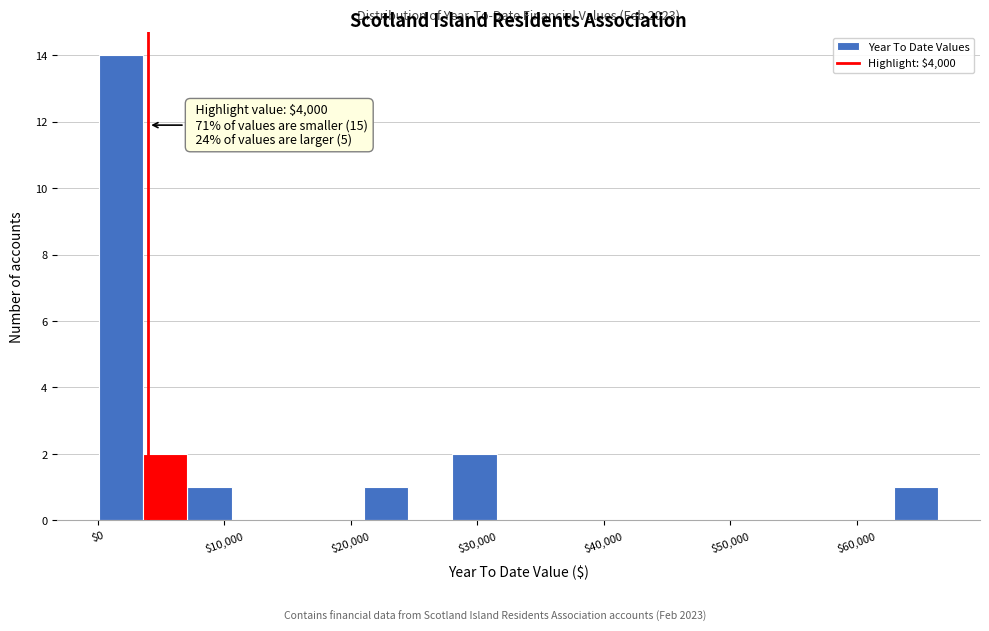

Read against the x-axis, roughly where is the centre of the tallest bar?

2000